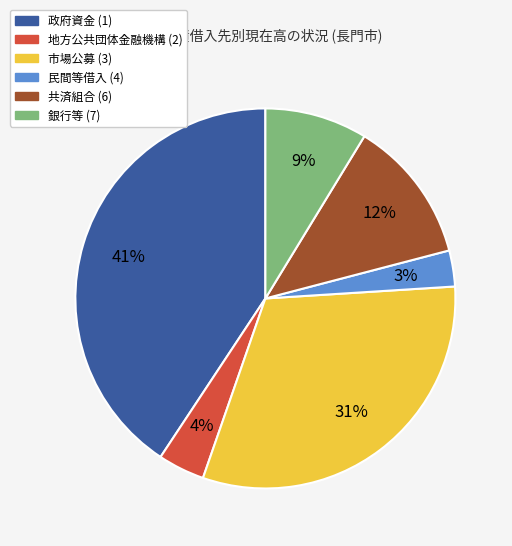

Is there a majority slice in this chart?

No